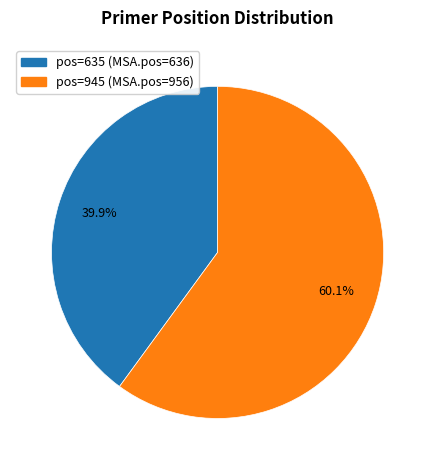

Is there any slice that represents more than half of the pie?

Yes